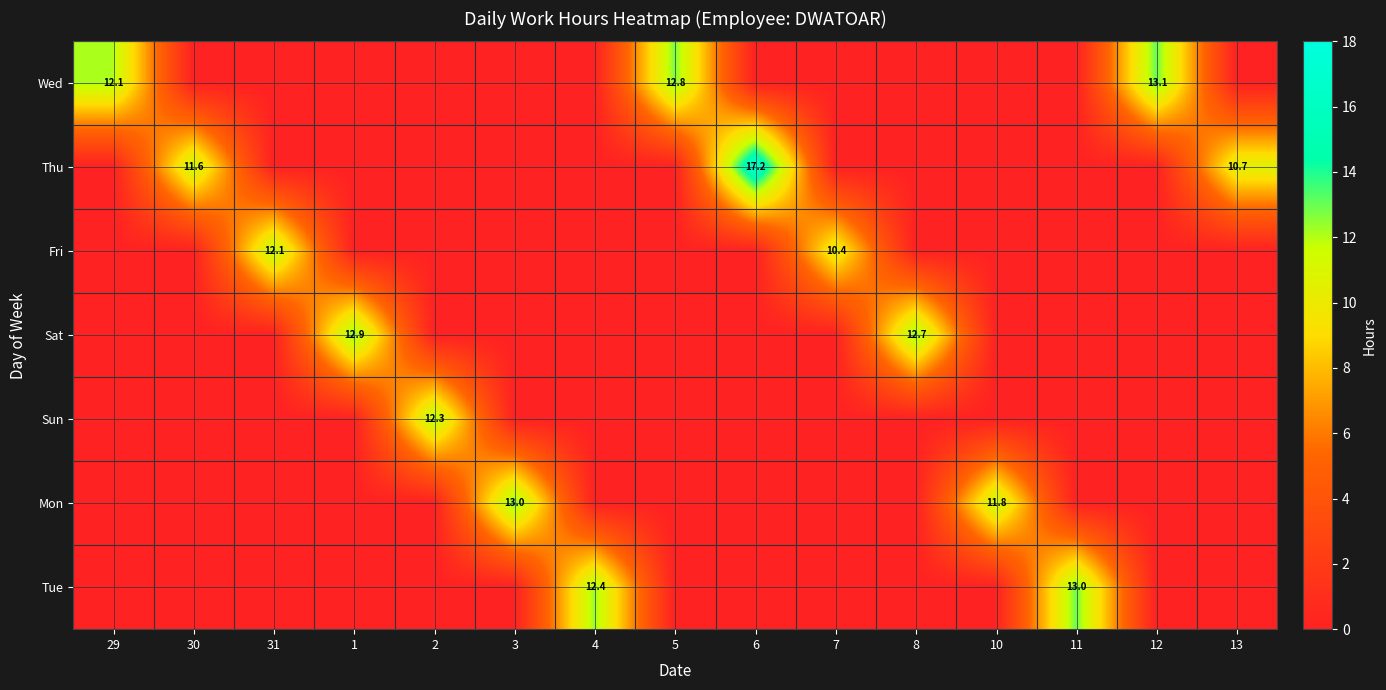

True or false: Thu has a value of 18.3 at 30.

False